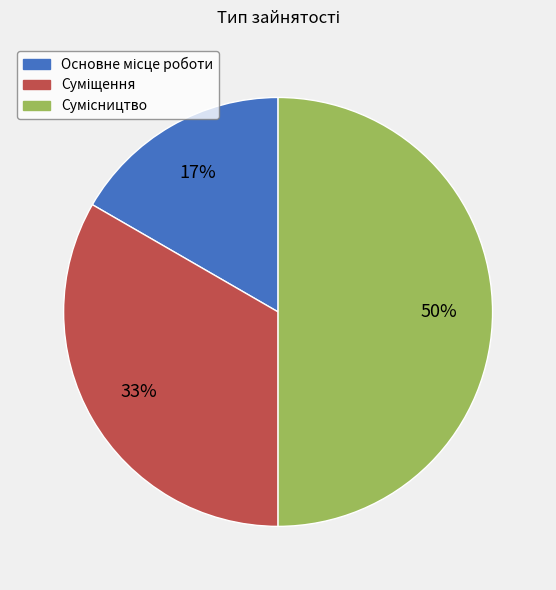

To the nearest percent, what is the difference between the largest and smallest slice percentages?

33%